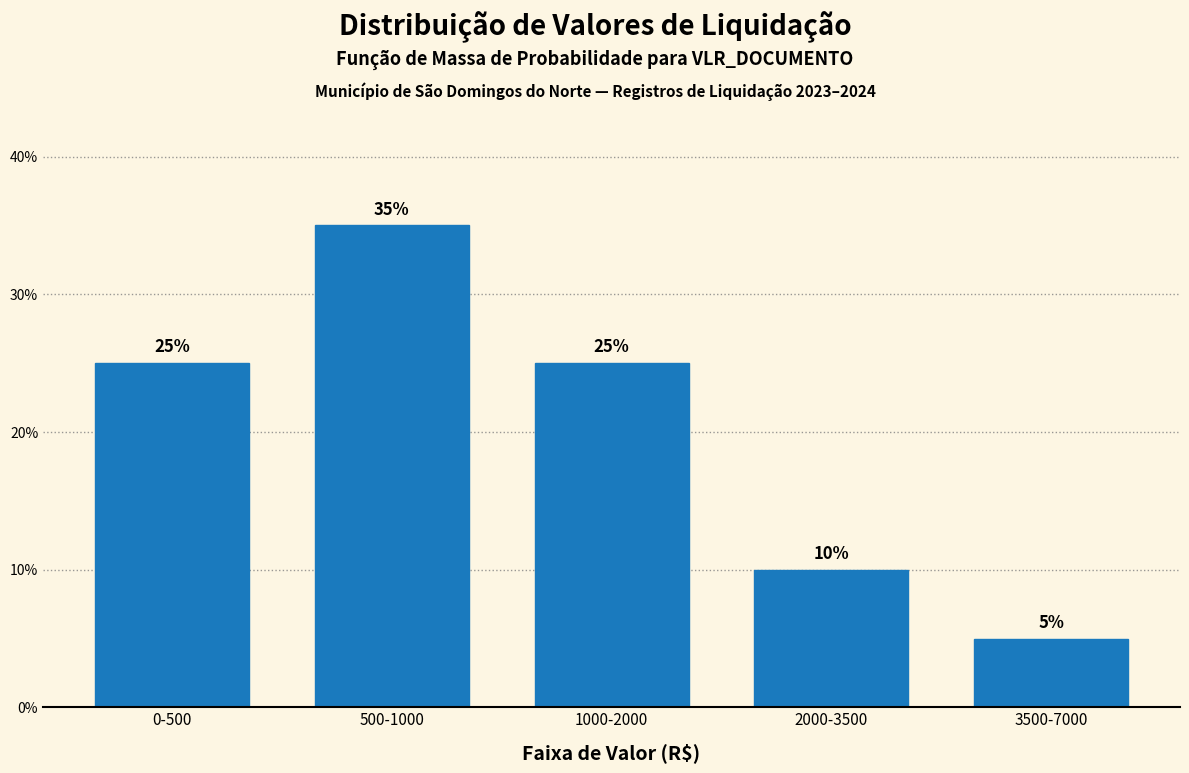

Reading left to right, extract all data points from this chart.

0-500=25	500-1000=35	1000-2000=25	2000-3500=10	3500-7000=5